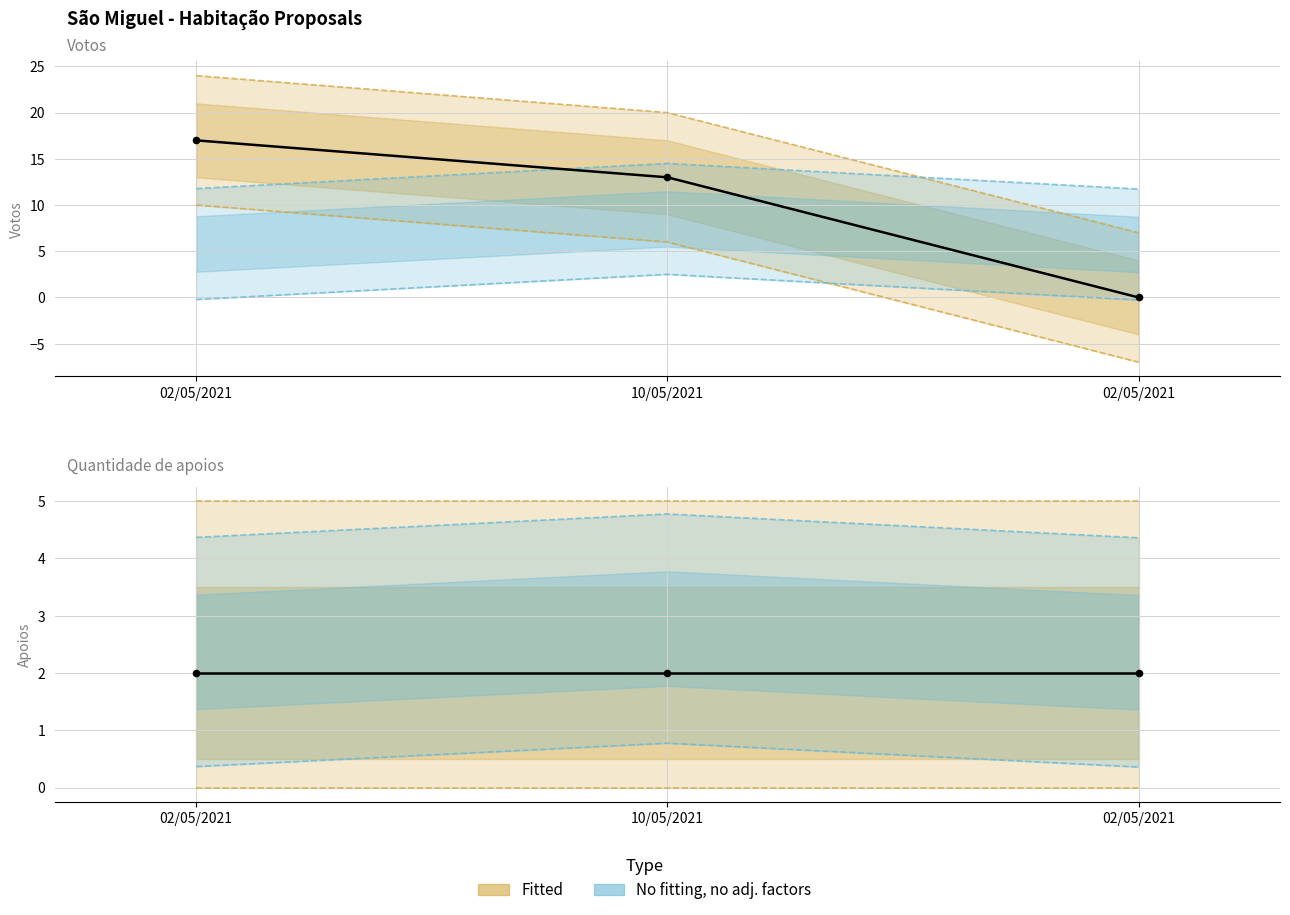

Which series reaches the minimum Y coordinate?

Votos